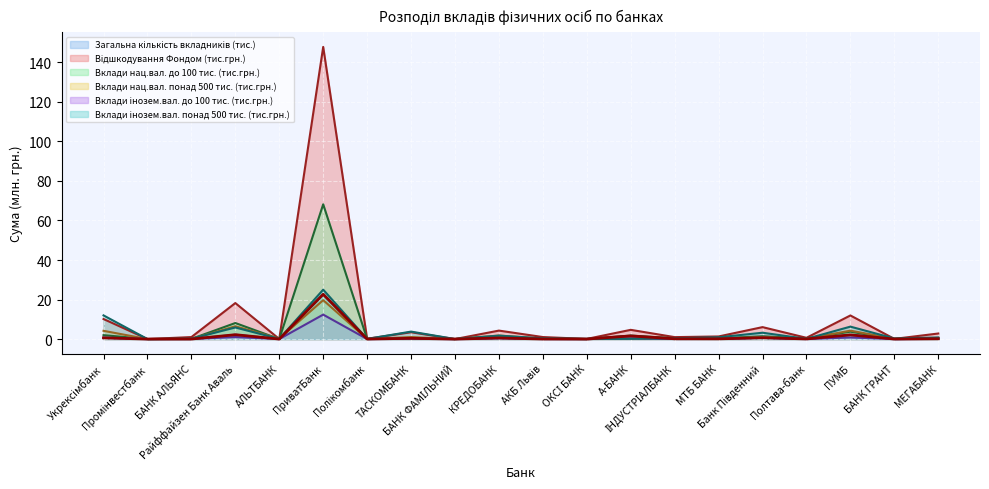

Which series has the largest total across all categories?

Відшкодування Фондом (тис.грн.)